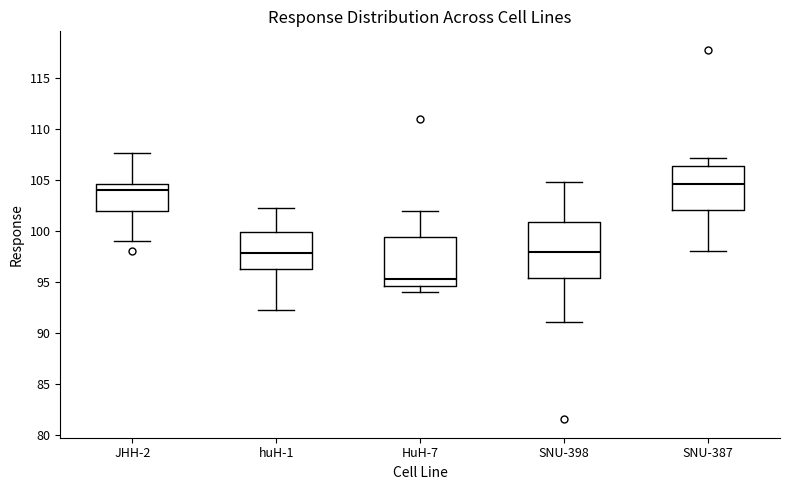

Which box is the tallest, from its lower edge to its upper edge?

SNU-398